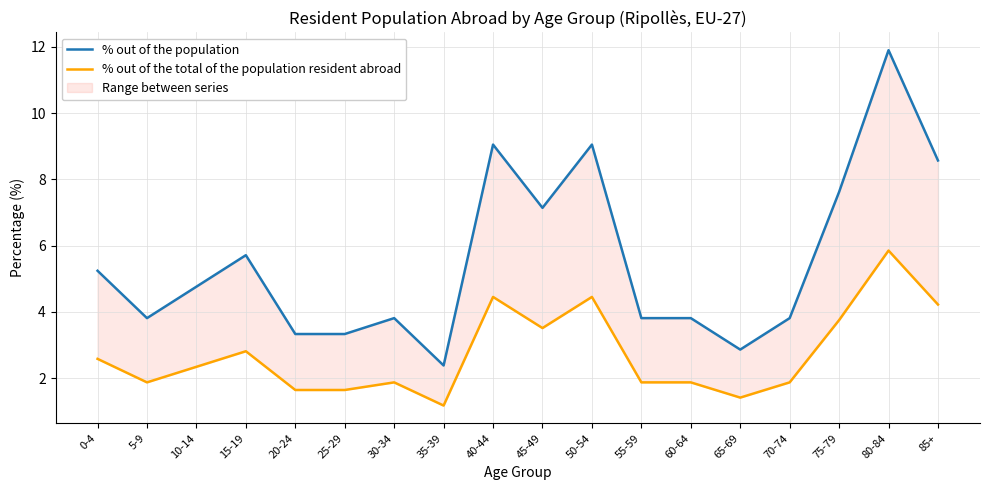

At which category does % out of the population reach its first local peak?

15-19